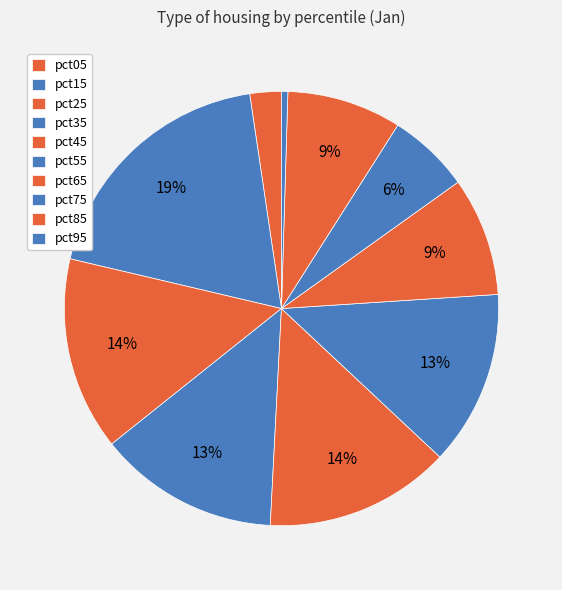

The pct65 slice represents 9% of the pie. True or false?

True